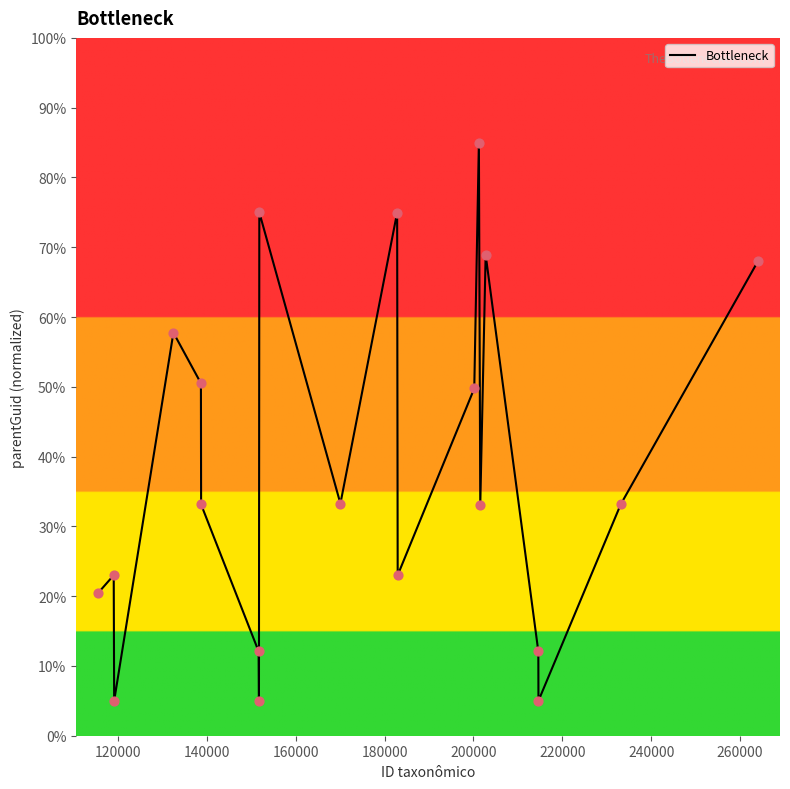

What is the difference between the maximum and minimum values?

80.0